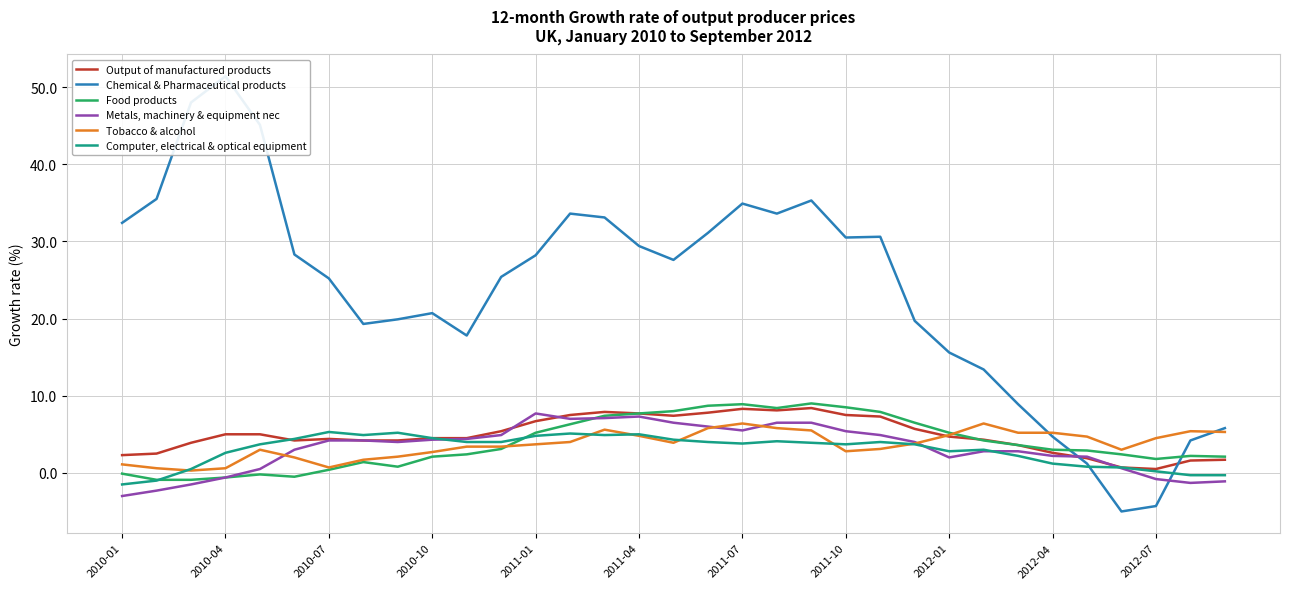

The Computer, electrical & optical equipment series shows 3.7 at 2011-10. True or false?

True